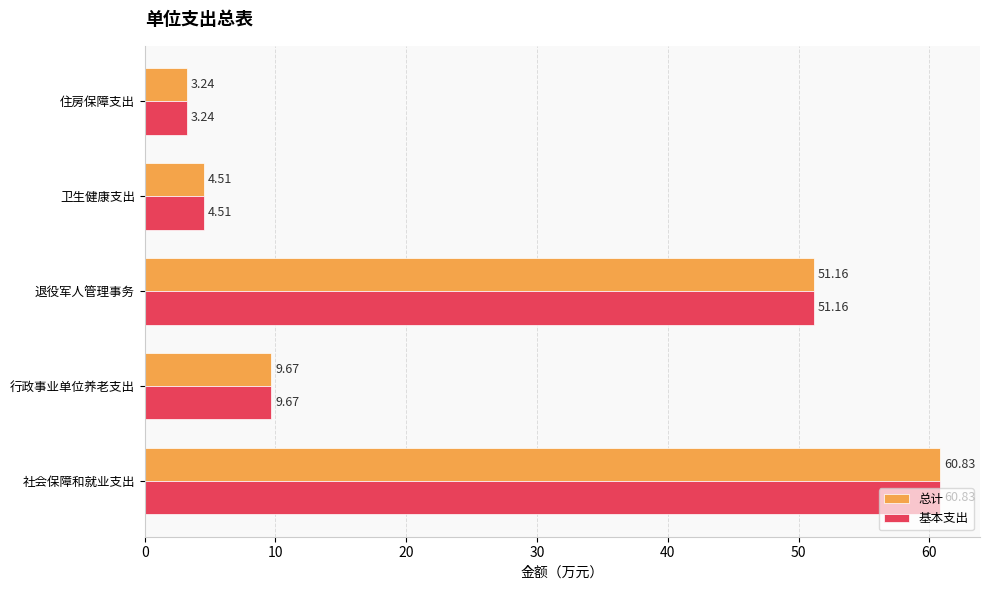

At which category is the sum across all series the highest?

社会保障和就业支出